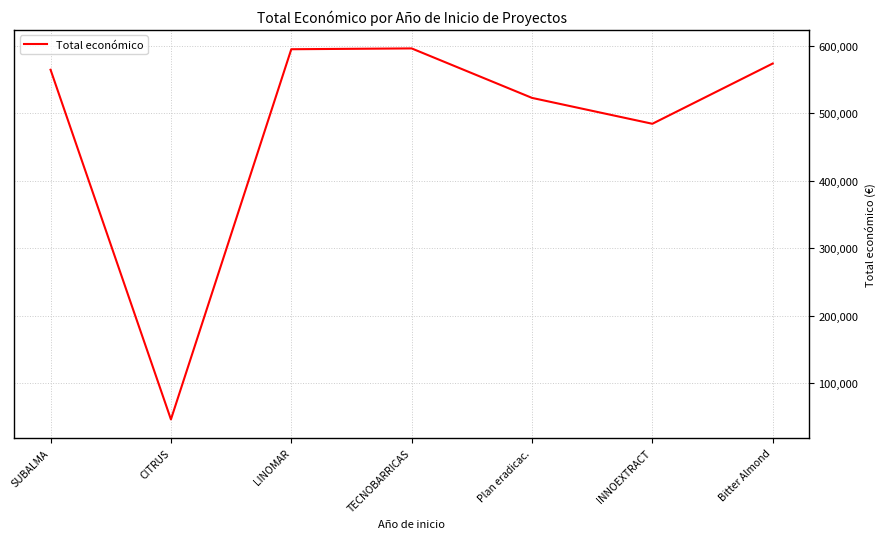

True or false: there are more than 0 points higher than both neighbors.

True